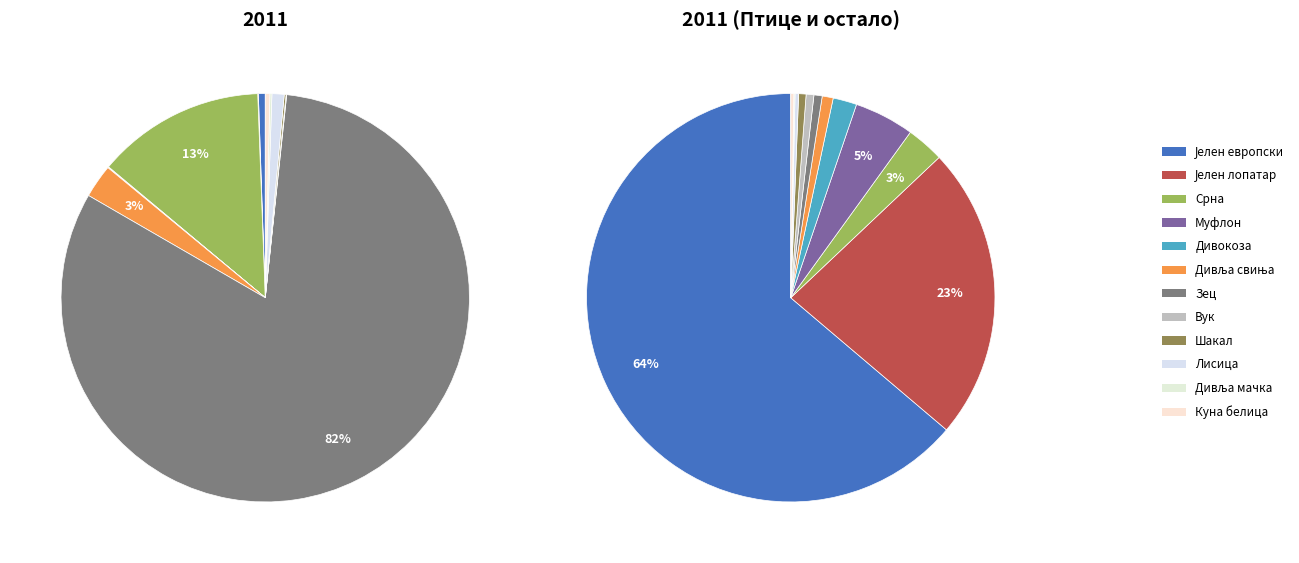

How many slices are in this pie chart?

12